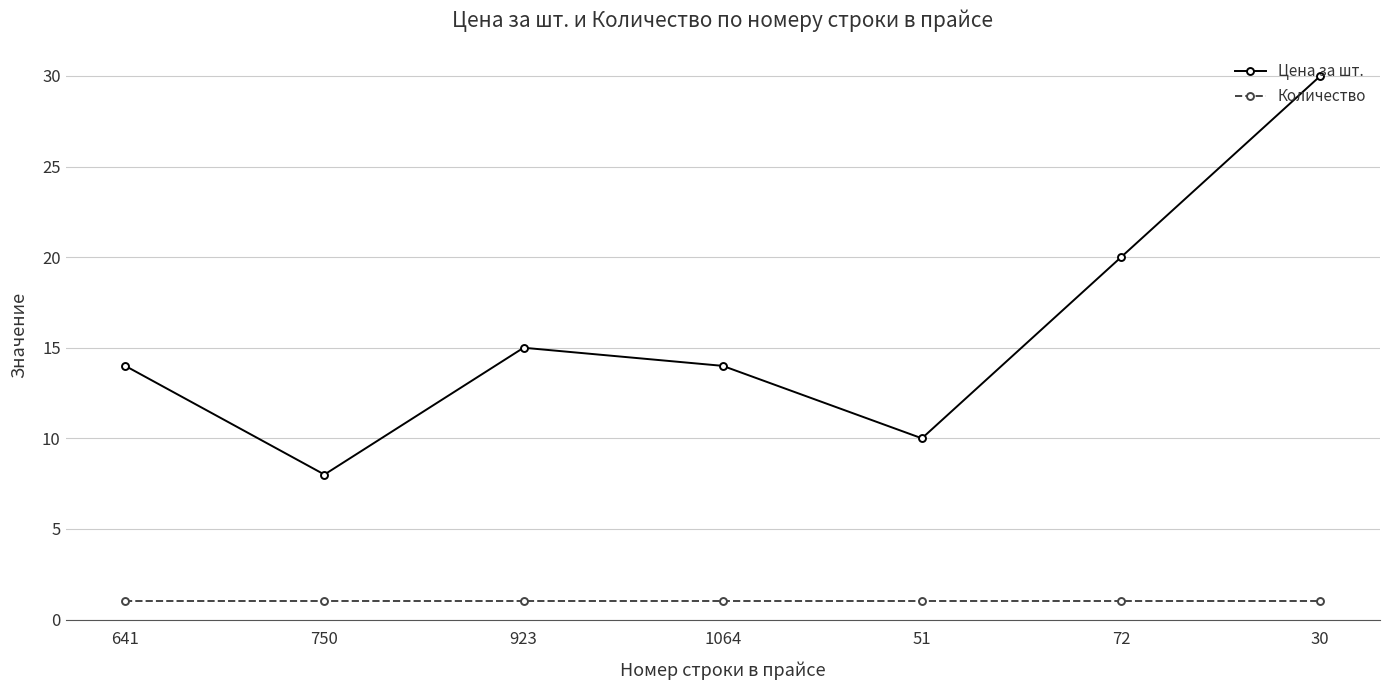

What is the spread (max minus min) of values at 750?

7